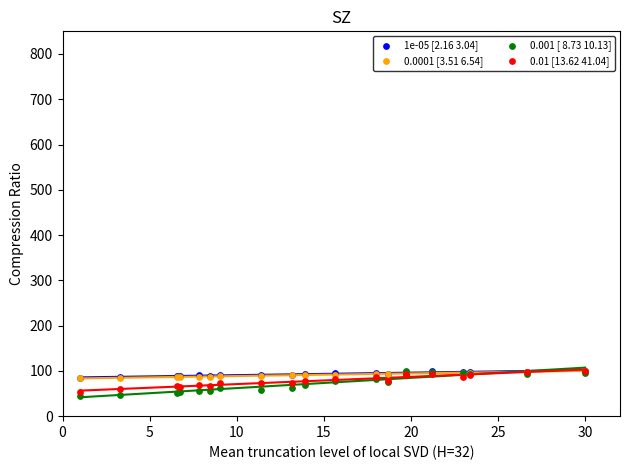

What are all the series names shown in the legend?

1e-05 [2.16 3.04], 0.0001 [3.51 6.54], 0.001 [ 8.73 10.13], 0.01 [13.62 41.04]